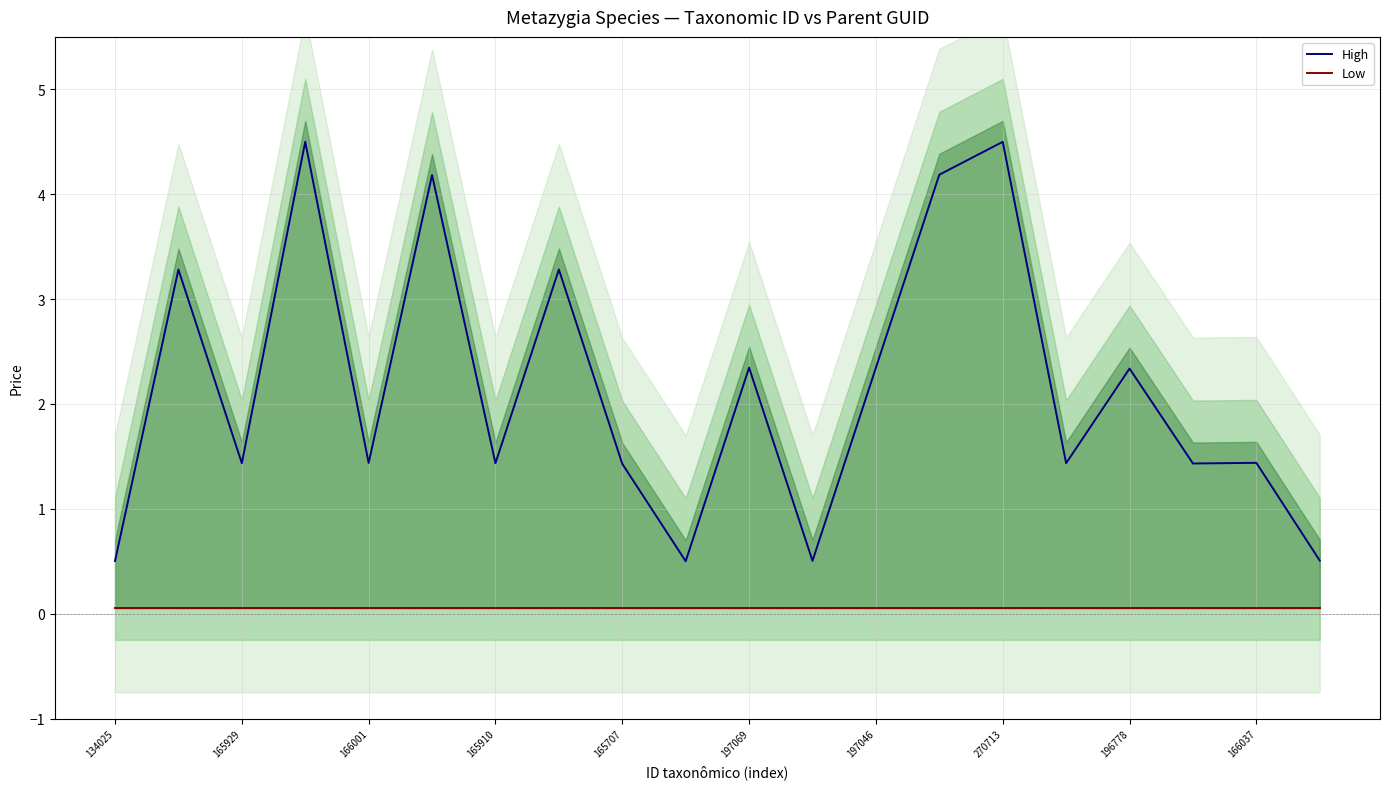

True or false: Low and High cross at least once.

False